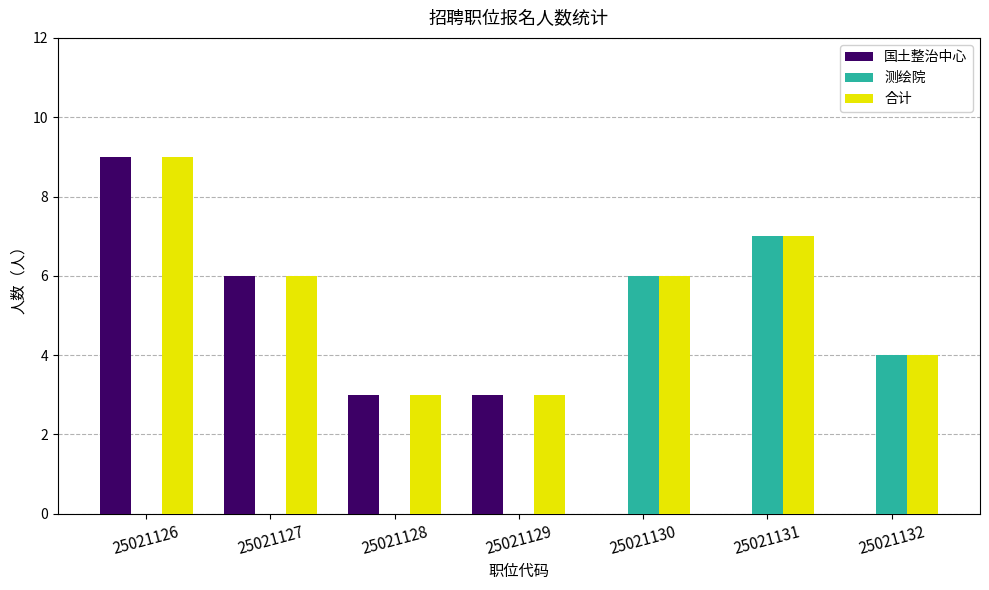

Which series changed the most between 25021128 and 25021131?

测绘院